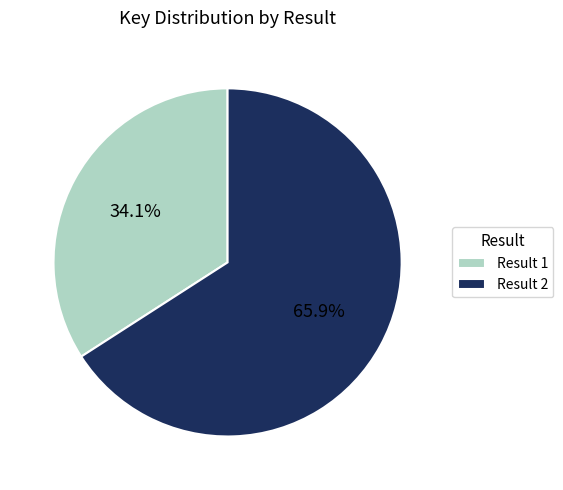

Which slice is the largest?

Result 2